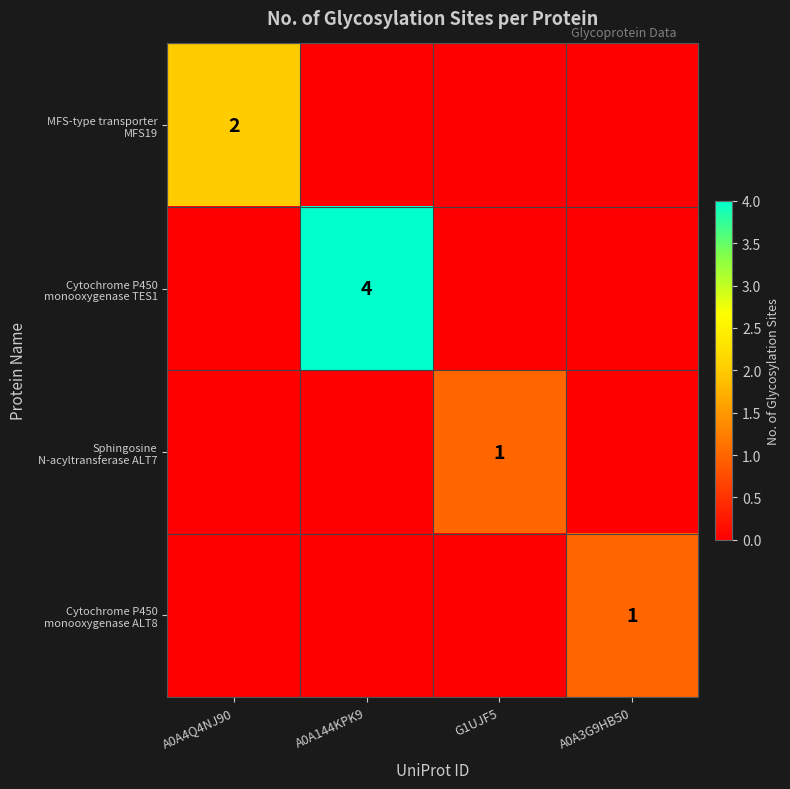

Between A0A4Q4NJ90 and A0A3G9HB50, which series saw the biggest shift?

MFS-type transporter MFS19